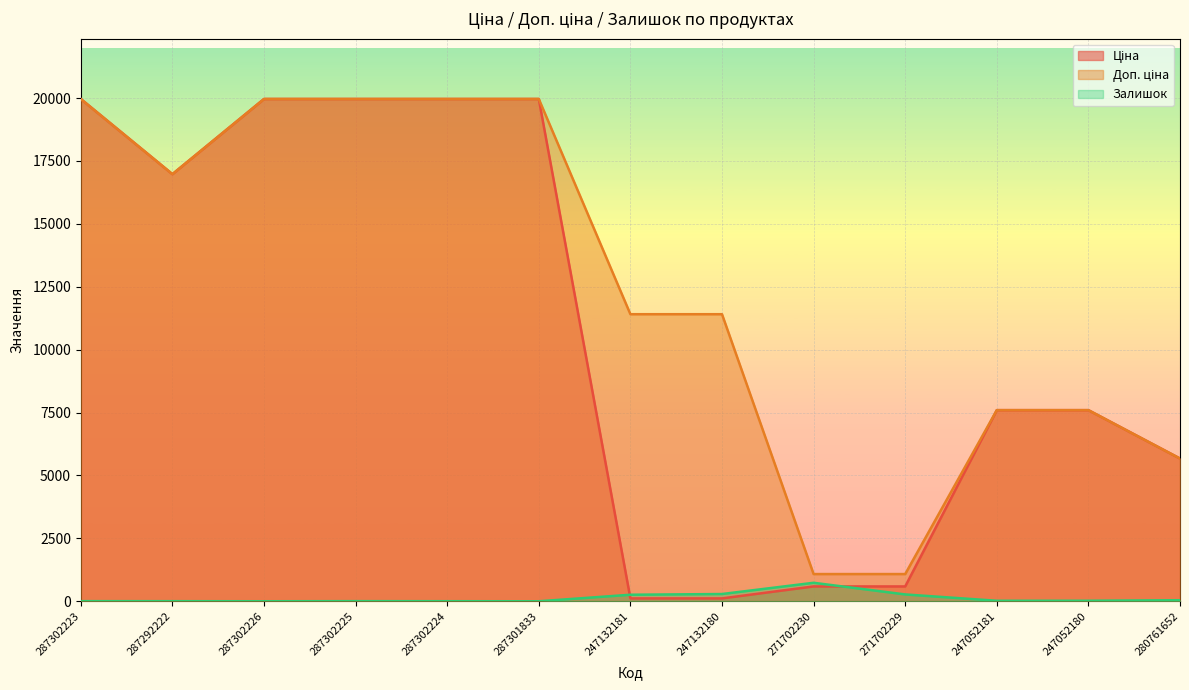

What is the label of the 6th point from the right?

247132180